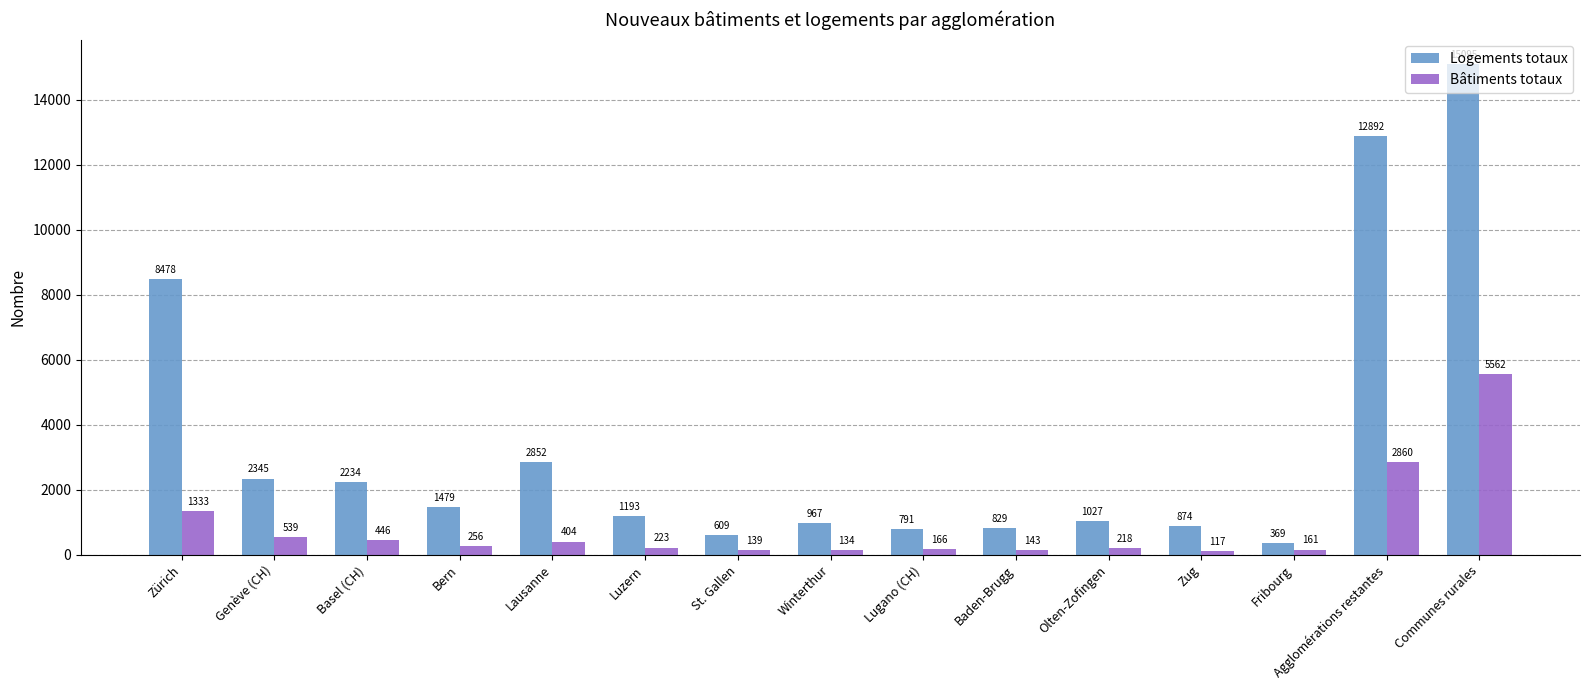

What is the maximum value shown in the chart?

15095